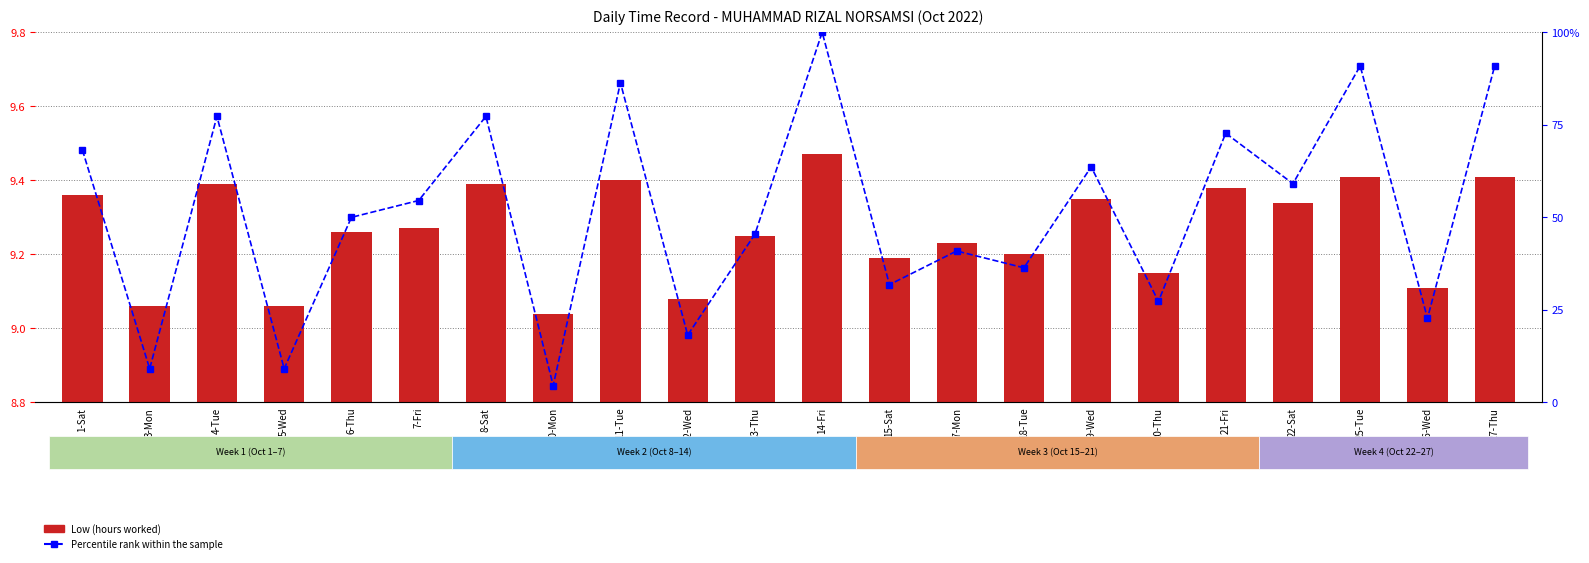

List the series in order of their peak value, highest first.

Percentile rank within the sample, Low (hours worked)